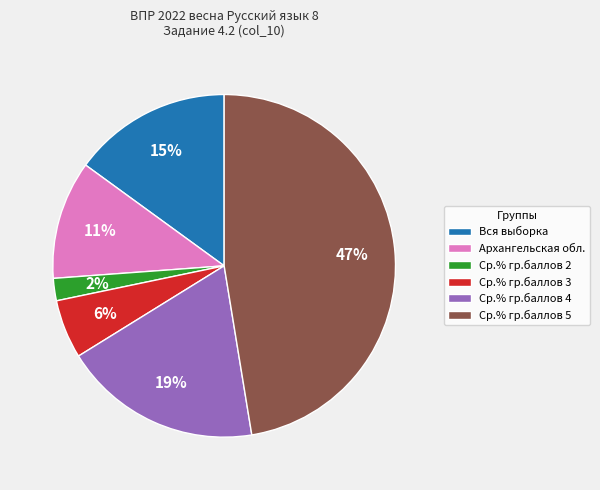

Which slice is the largest?

Ср.% гр.баллов 5